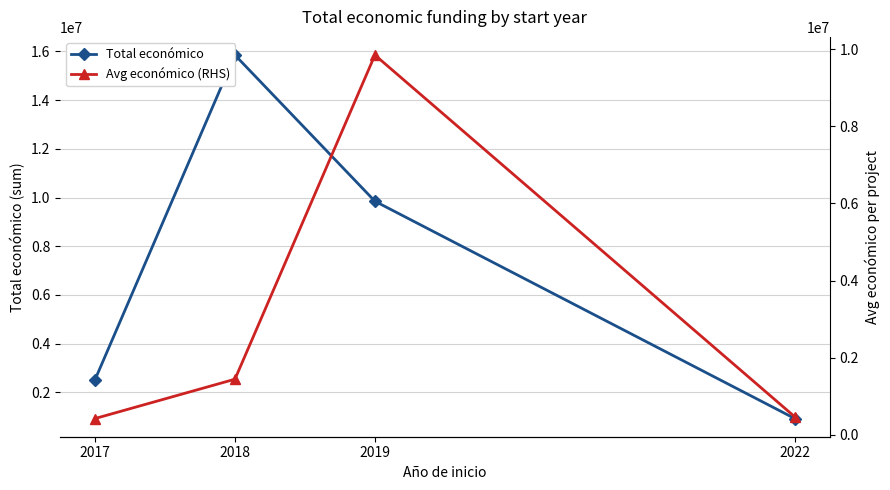

True or false: Total económico has more than 1 interior local peaks.

False